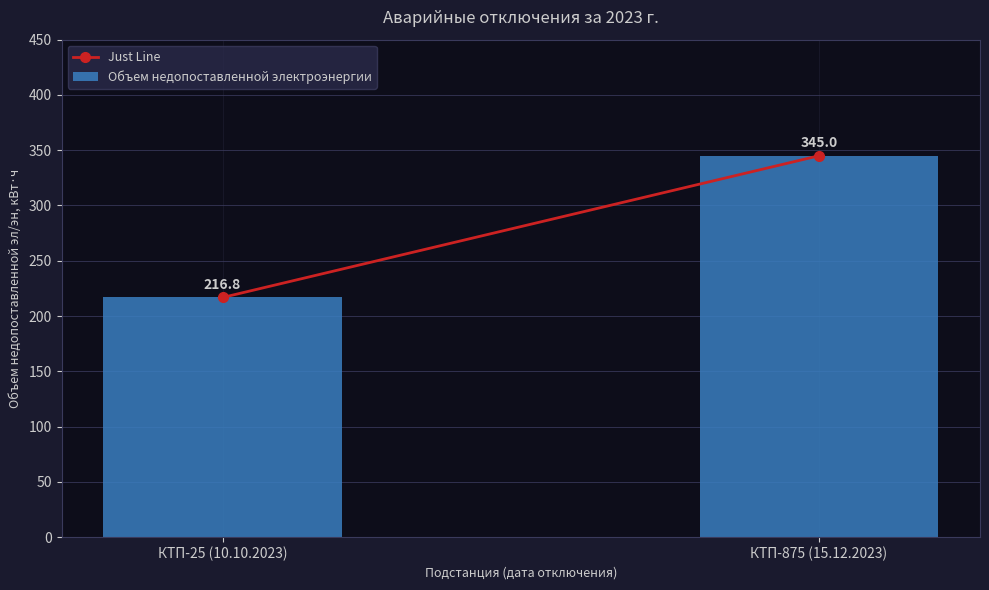

Rank the categories by value from lowest to highest.

КТП-25 (10.10.2023), КТП-875 (15.12.2023)